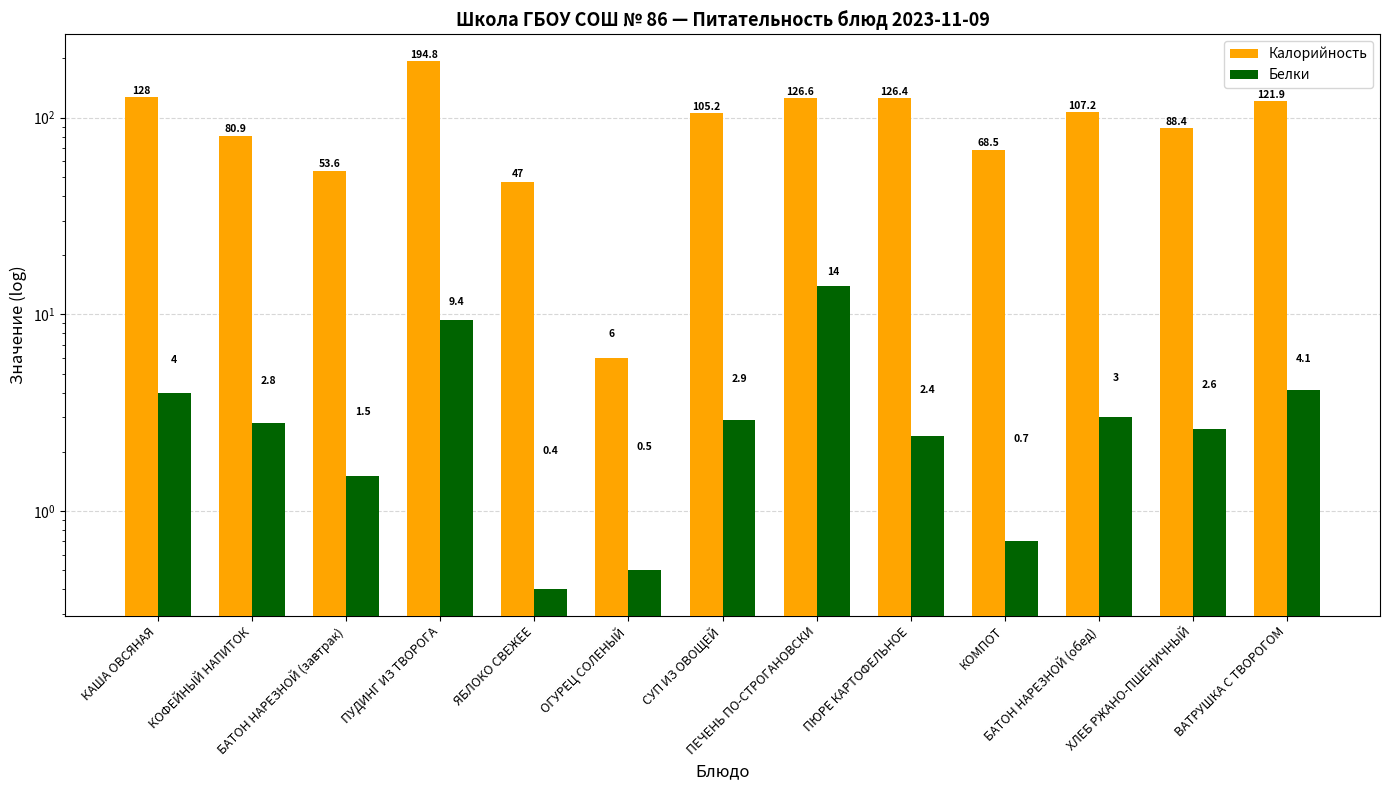

What is the difference between the maximum and minimum values in the Калорийность series?

188.8